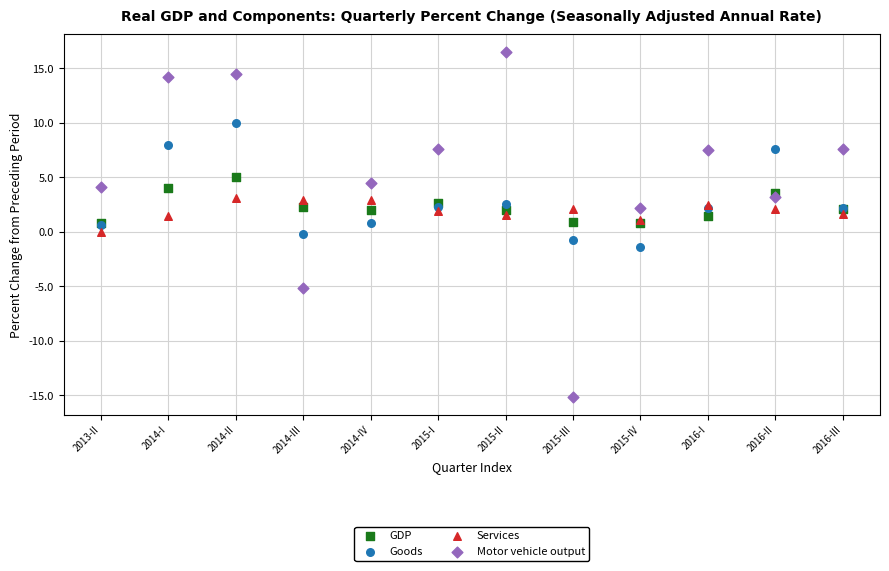

What are all the series names shown in the legend?

GDP, Goods, Services, Motor vehicle output